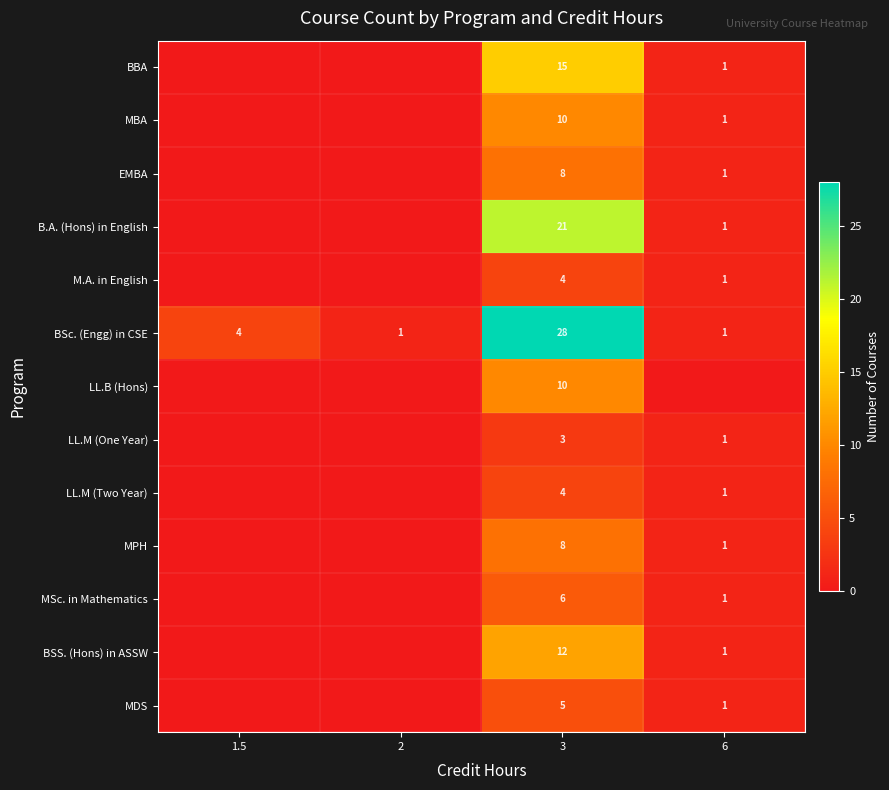

Is it true that MBA equals 0 at 1.5?

True